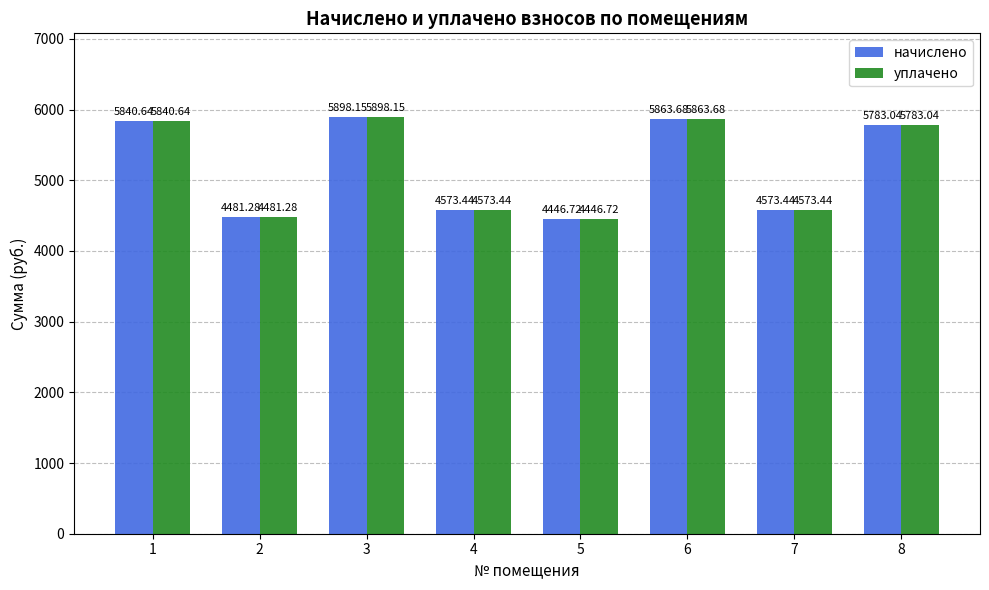

What is the difference between the уплачено values at 8 and 6?

80.6